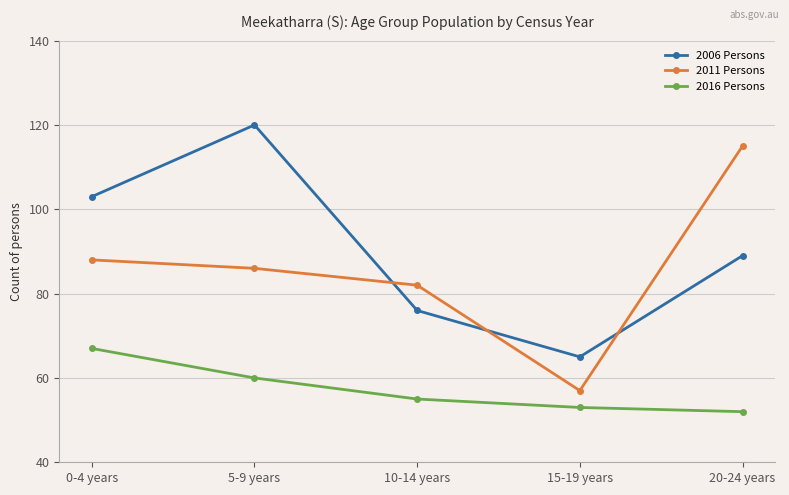

What is the total value across all series at 5-9 years?

266